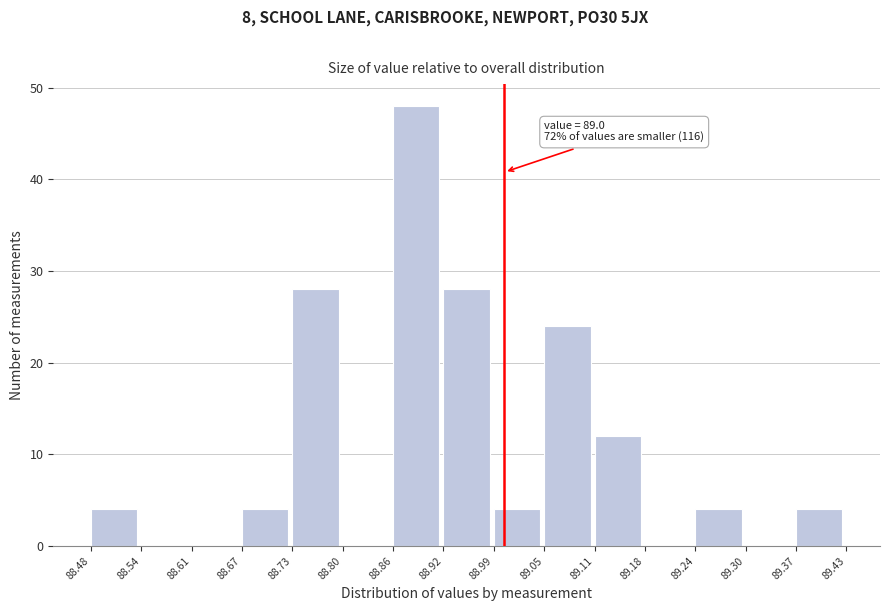

Which range on the x-axis has the tallest bar?

88.86 to 88.92